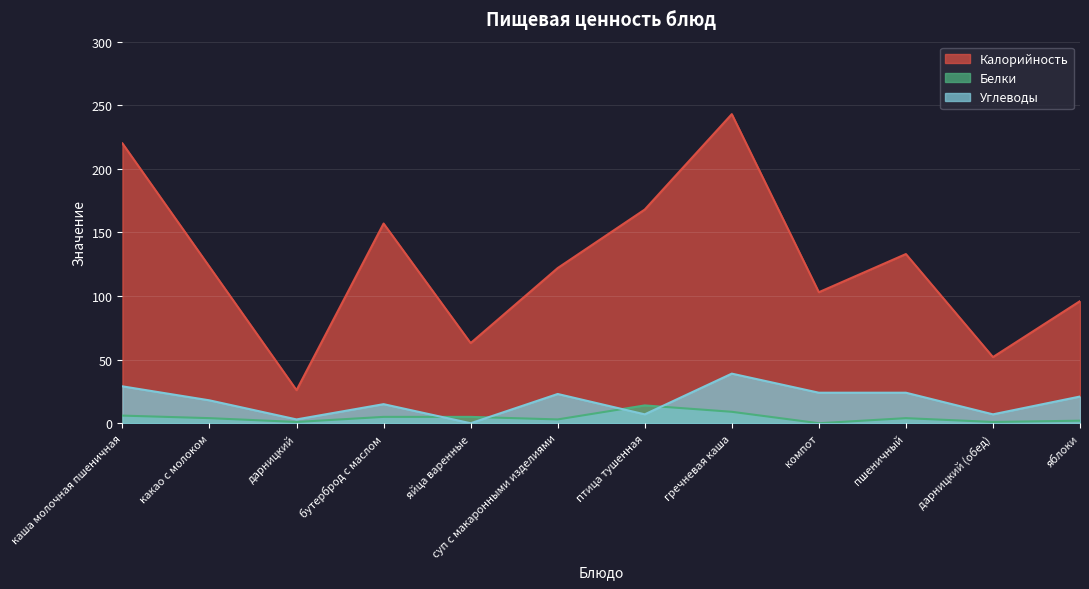

Which series has the largest total across all categories?

Калорийность